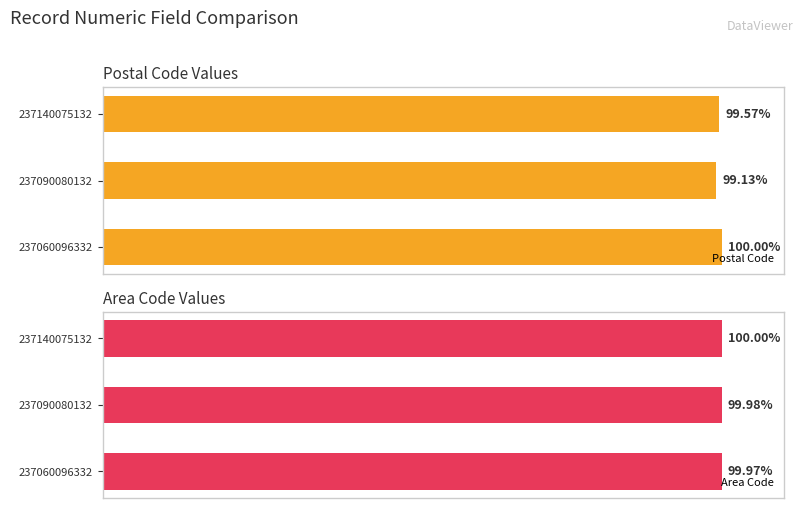

How many distinct data groups are displayed?

2